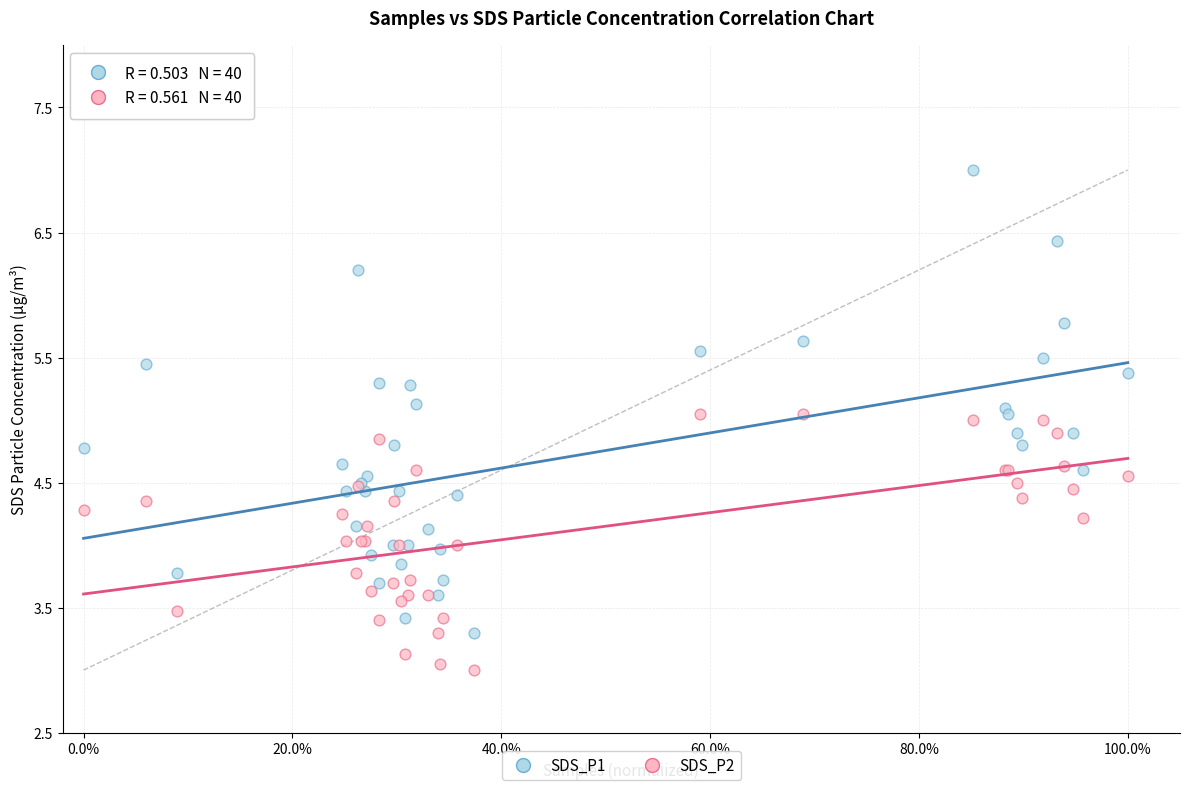

Which series has the largest Y range (max minus min)?

SDS_P1